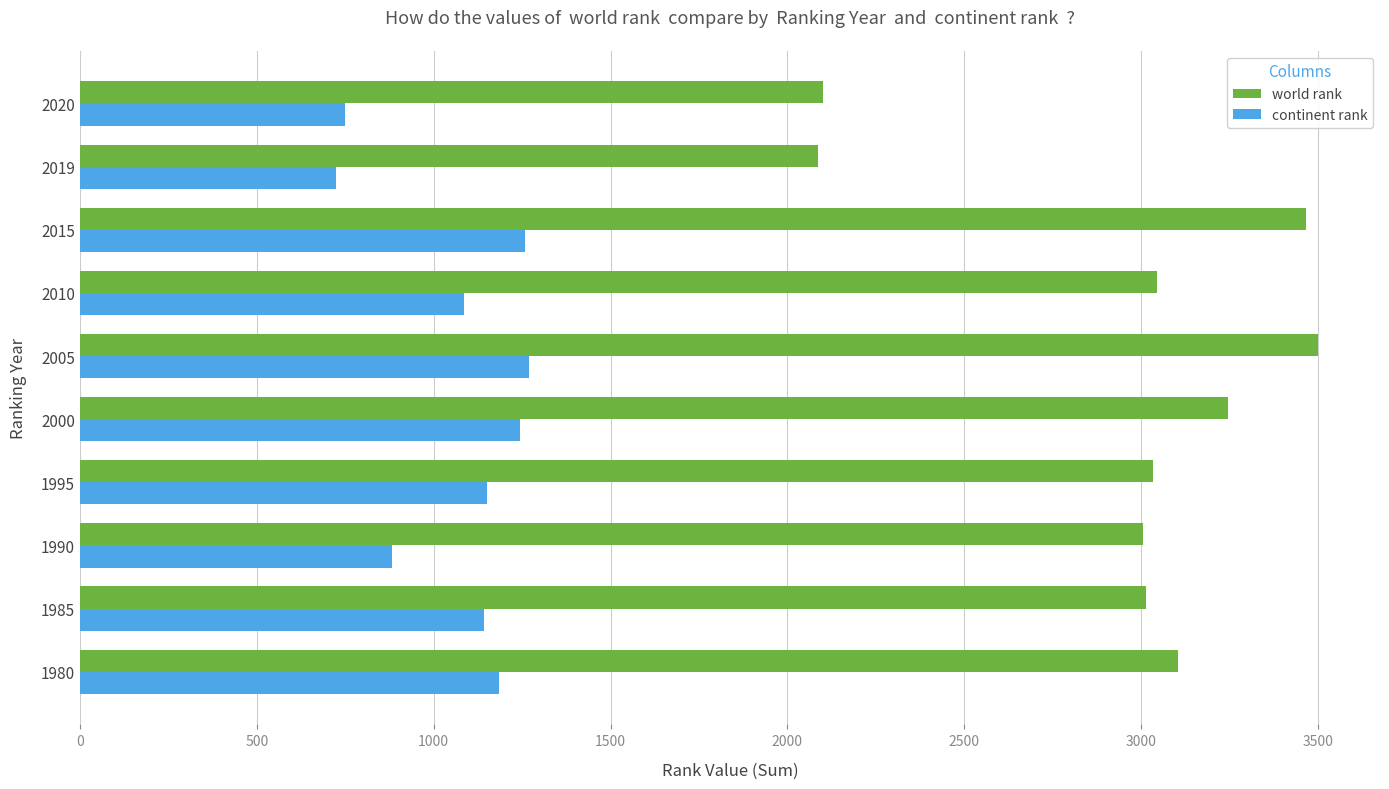

Between 2005 and 2020, which series saw the biggest shift?

world rank